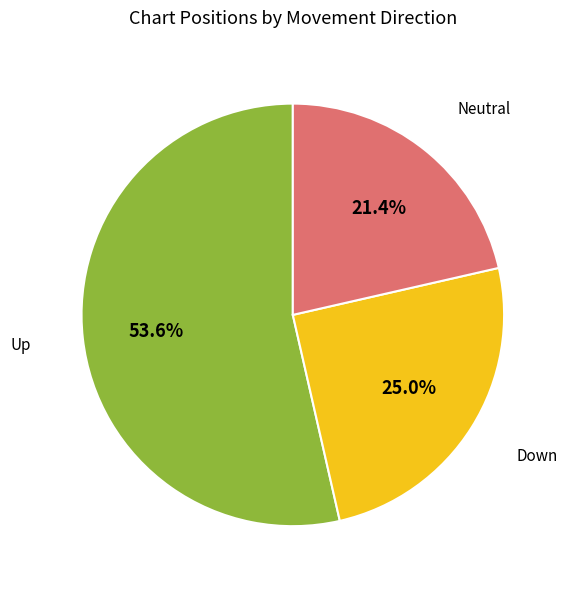

Rank the categories by value from highest to lowest.

Up, Down, Neutral